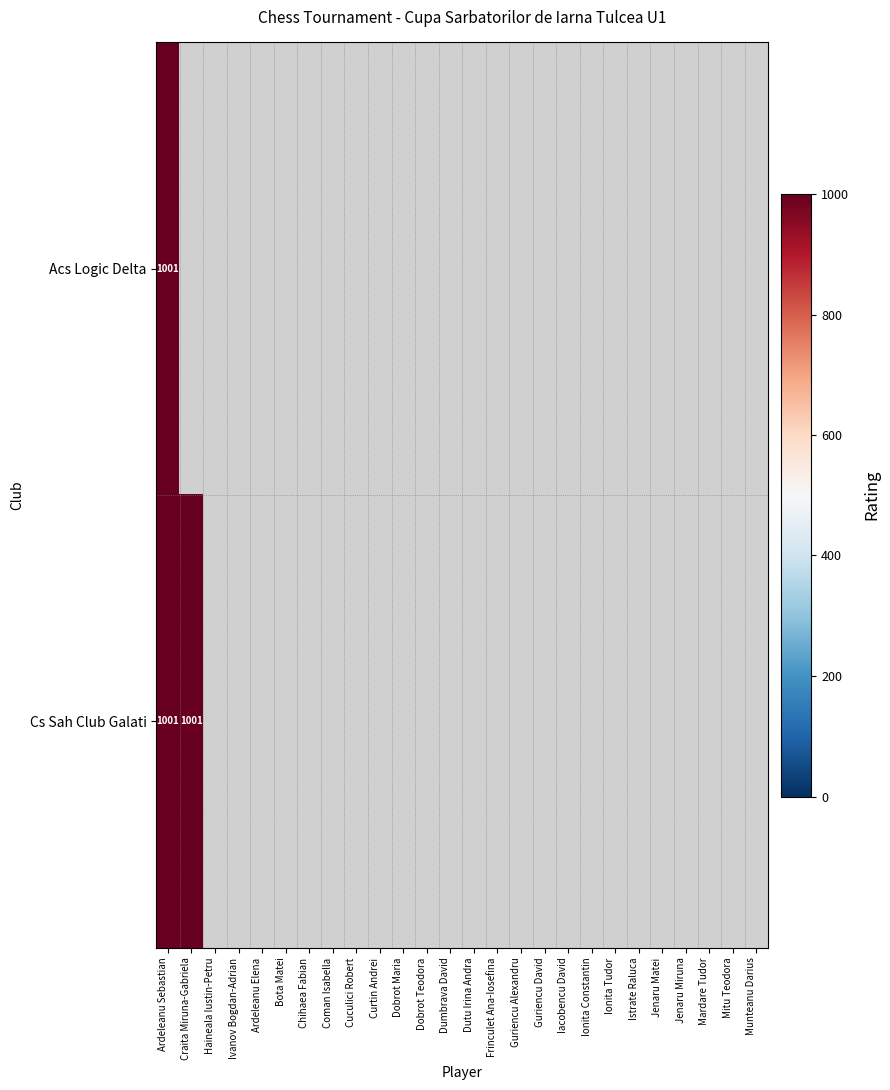

Which category has the lowest value across all series?

Craita Miruna-Gabriela